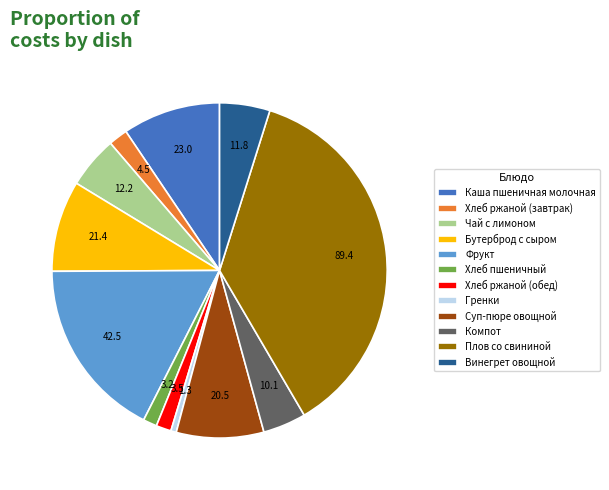

What is the ratio of the value at Хлеб ржаной (обед) to the value at Хлеб пшеничный?

1.1